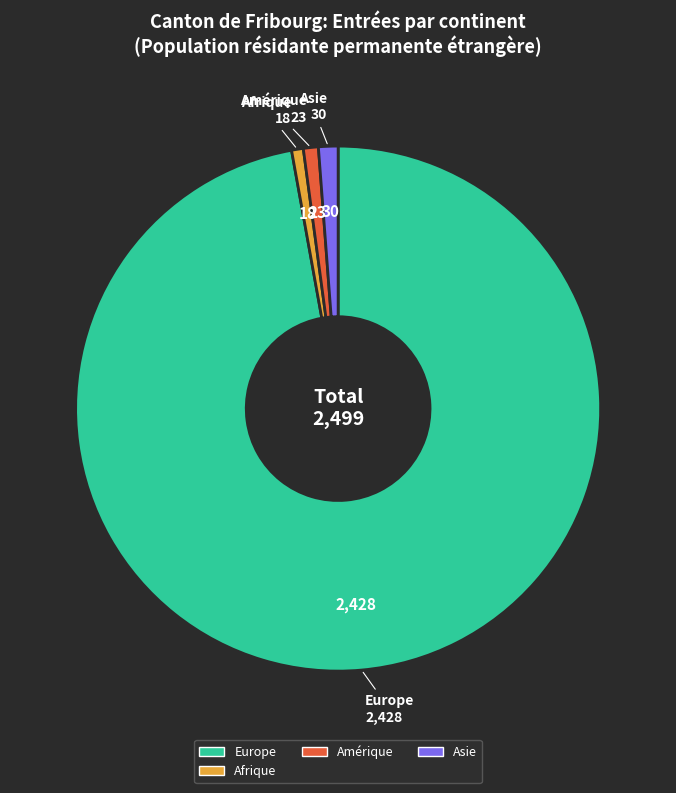

Does any single category account for the majority?

Yes